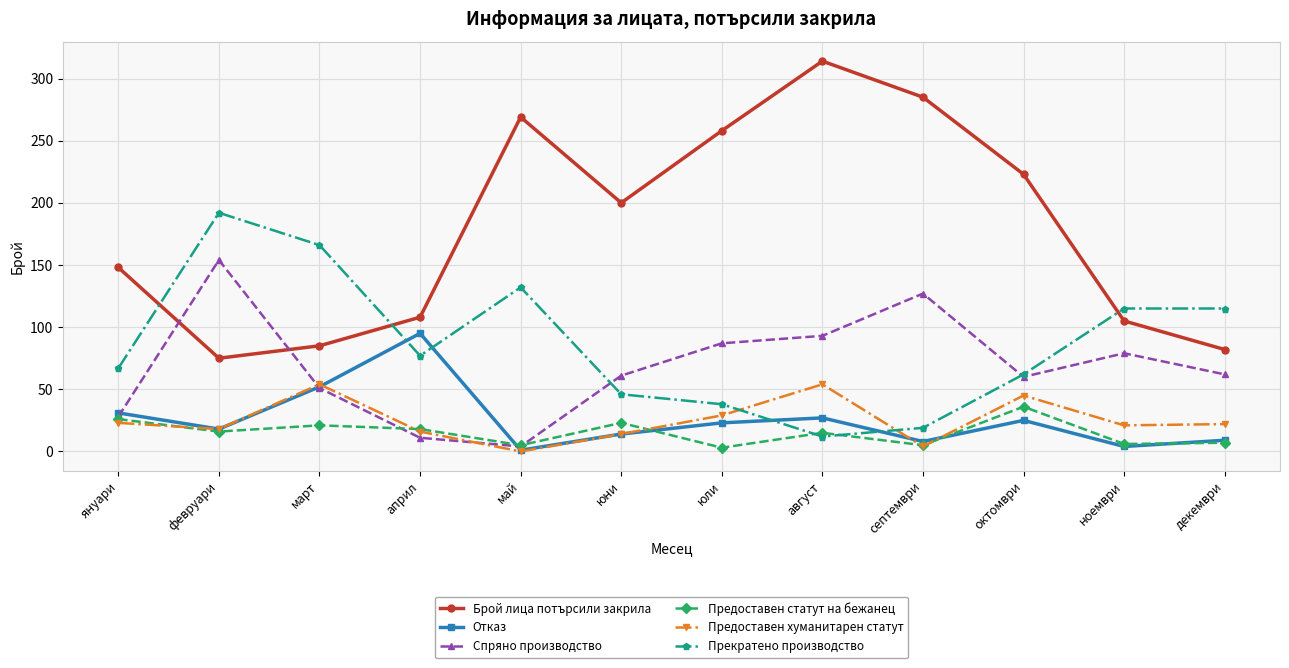

Is the value of Спряно производство at януари greater than the value of Предоставен хуманитарен статут at ноември?

Yes